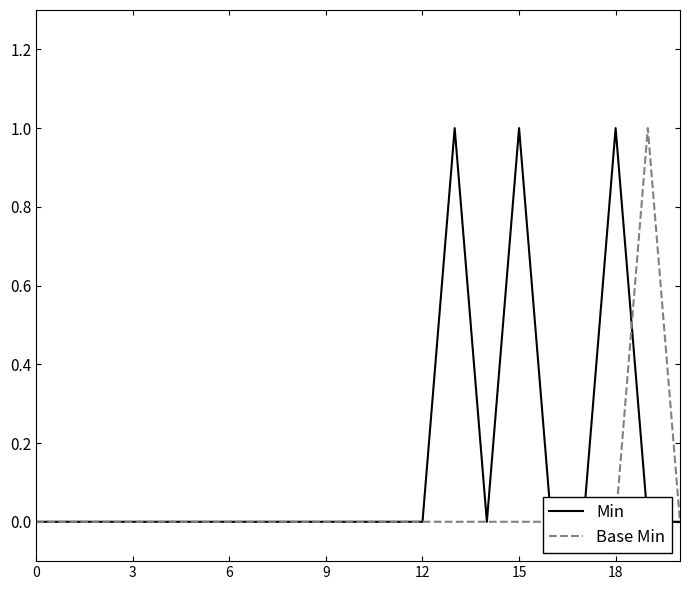

The value of Min at 10 is 0. True or false?

True